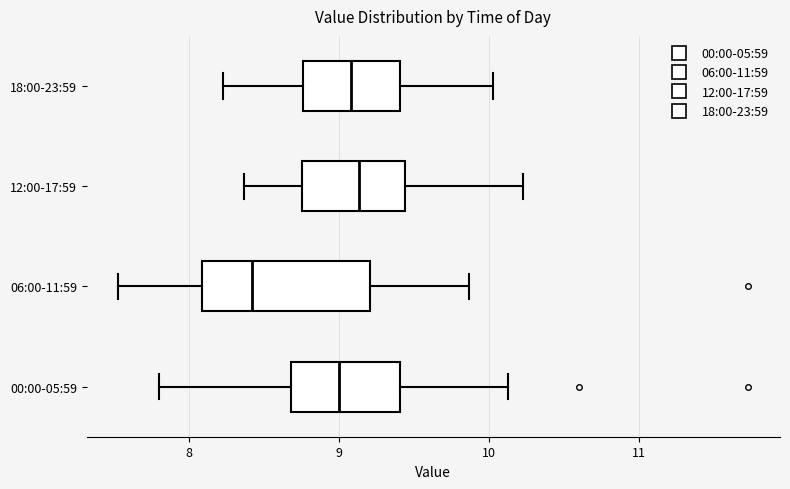

Reading bottom to top, read every box against the x-axis: the position of its median line, the range the box covers, and the ends of its whiskers. The values are not printed on the chart, so give them approximately, as read against the axis.

00:00-05:59: median 9.0, box 8.7 to 9.4, whiskers 7.8 to 10.1
06:00-11:59: median 8.4, box 8.1 to 9.2, whiskers 7.5 to 9.9
12:00-17:59: median 9.1, box 8.8 to 9.4, whiskers 8.4 to 10.2
18:00-23:59: median 9.1, box 8.8 to 9.4, whiskers 8.2 to 10.0